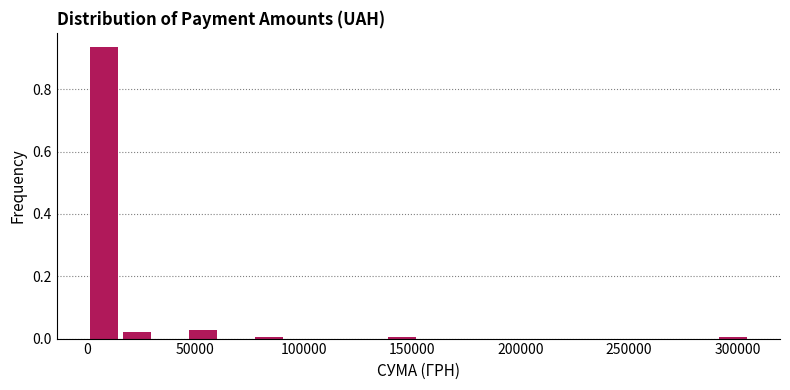

Around what value on the x-axis is the tallest bar? Give the approximate position of its centre, as read against the axis.

10000